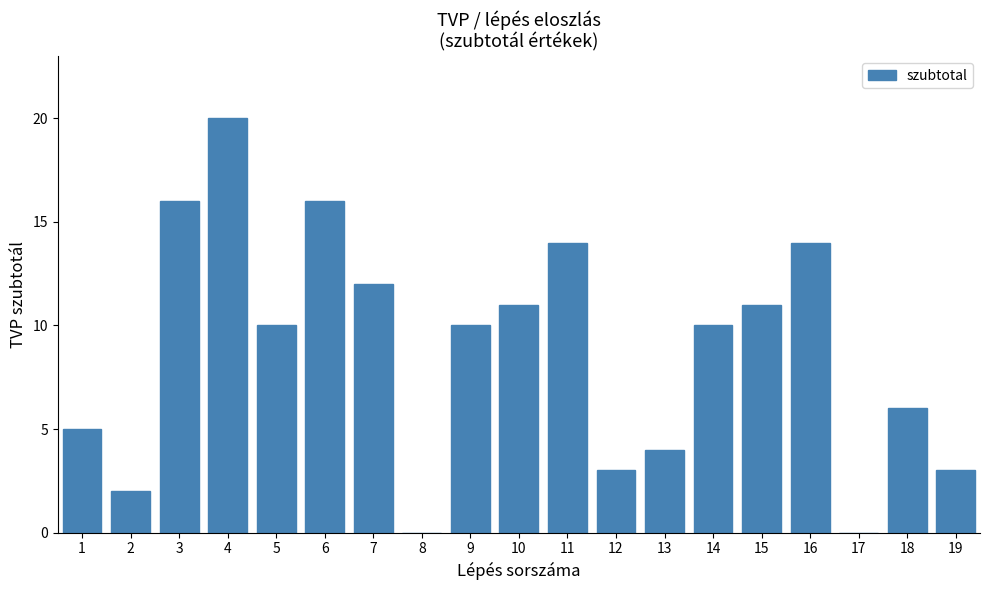

Reading right to left, extract all data points from this chart.

19=3	18=6	17=0	16=14	15=11	14=10	13=4	12=3	11=14	10=11	9=10	8=0	7=12	6=16	5=10	4=20	3=16	2=2	1=5